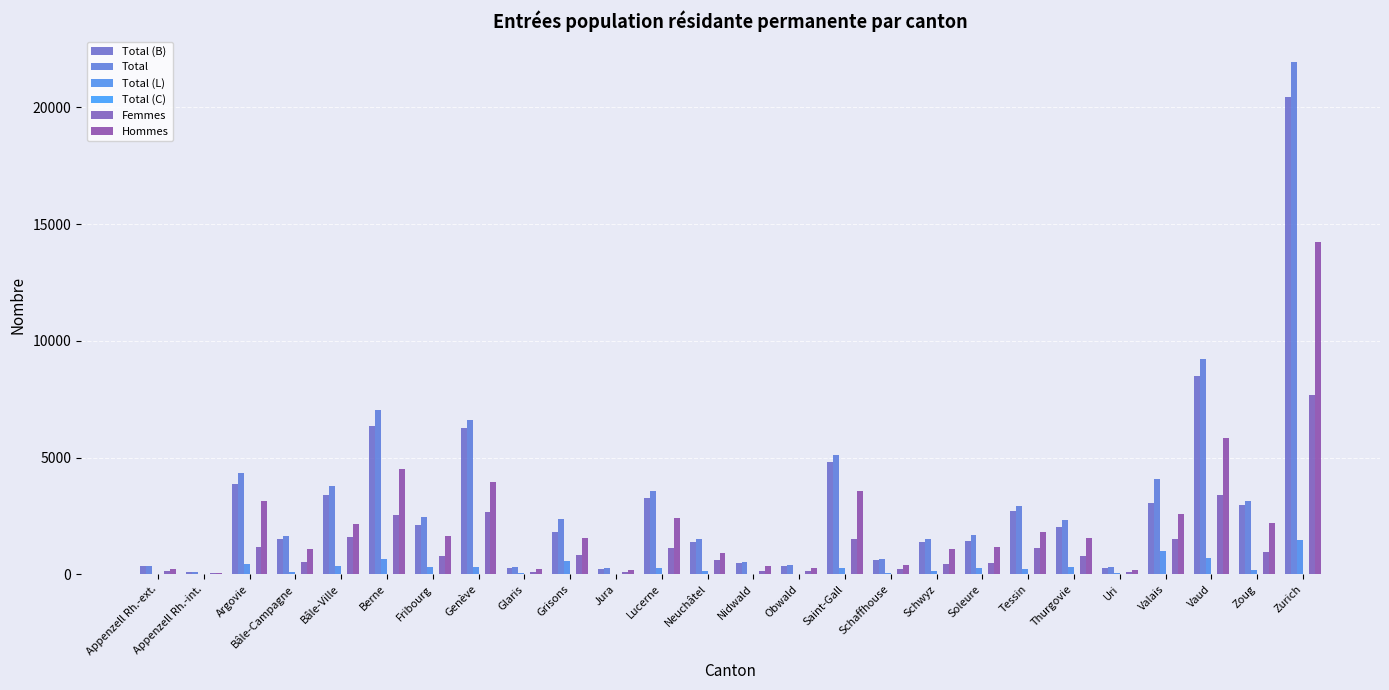

Reading right to left, list all the values displayed in this chart.

Total (B): 20436	2961	8498	3065	276	2015	2708	1428	1395	598	4812	377	501	1394	3273	235	1821	283	6279	2129	6364	3393	1517	3860	99	338
Total: 21951	3159	9231	4084	323	2329	2945	1696	1523	645	5120	404	529	1523	3556	262	2384	323	6623	2439	7043	3767	1634	4319	104	354
Total (L): 1482	197	699	1018	47	313	235	268	126	47	292	27	27	129	276	27	562	40	329	302	662	368	115	457	5	16
Total (C): 33	1	34	1	0	1	2	0	2	0	16	0	1	0	7	0	1	0	15	8	17	6	2	2	0	0
Femmes: 7700	967	3401	1494	116	789	1147	505	446	235	1534	150	156	598	1131	81	820	85	2685	794	2552	1599	528	1183	42	129
Hommes: 14251	2192	5830	2590	207	1540	1798	1191	1077	410	3586	254	373	925	2425	181	1564	238	3938	1645	4491	2168	1106	3136	62	225